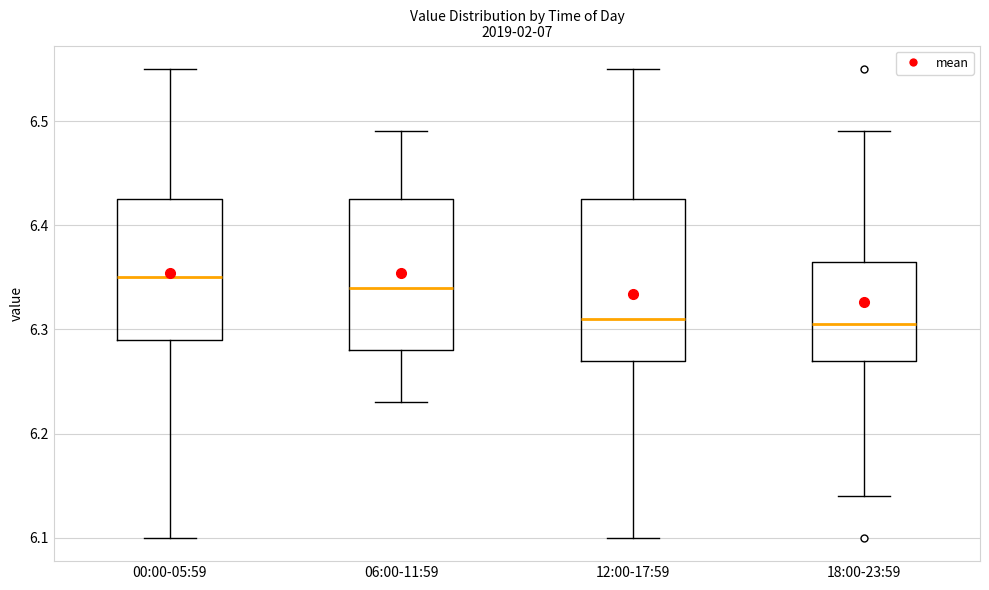

Where does the upper whisker of the box for 18:00-23:59 end on the y-axis? The values are not printed on the chart, so give them approximately, as read against the axis.

6.49